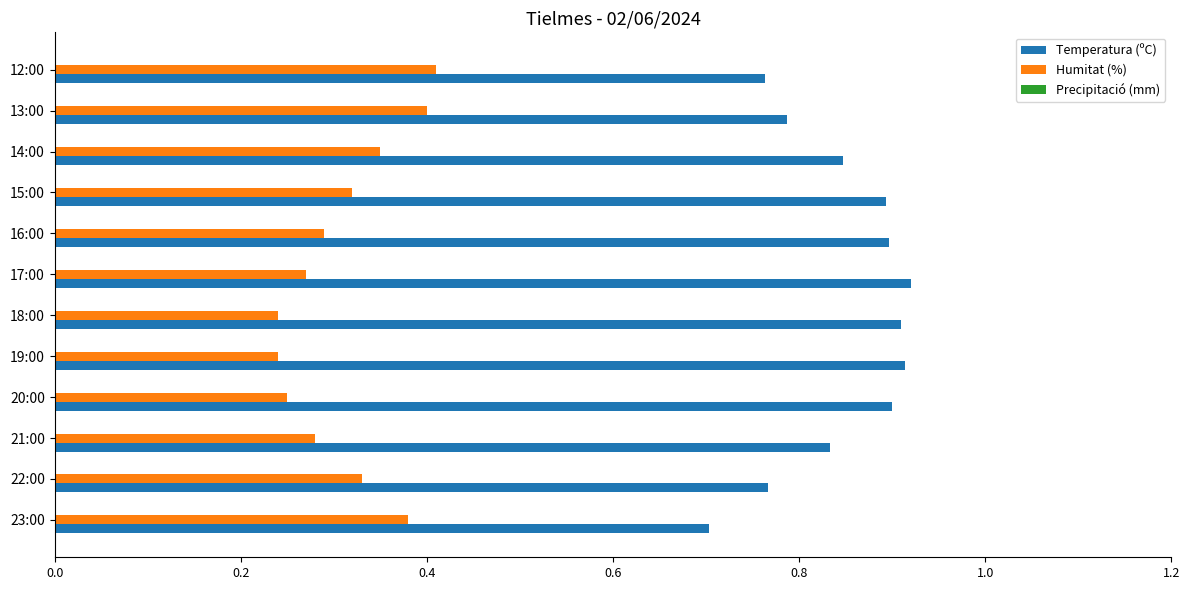

What is the lowest value of the Temperatura (ºC) series?

0.7